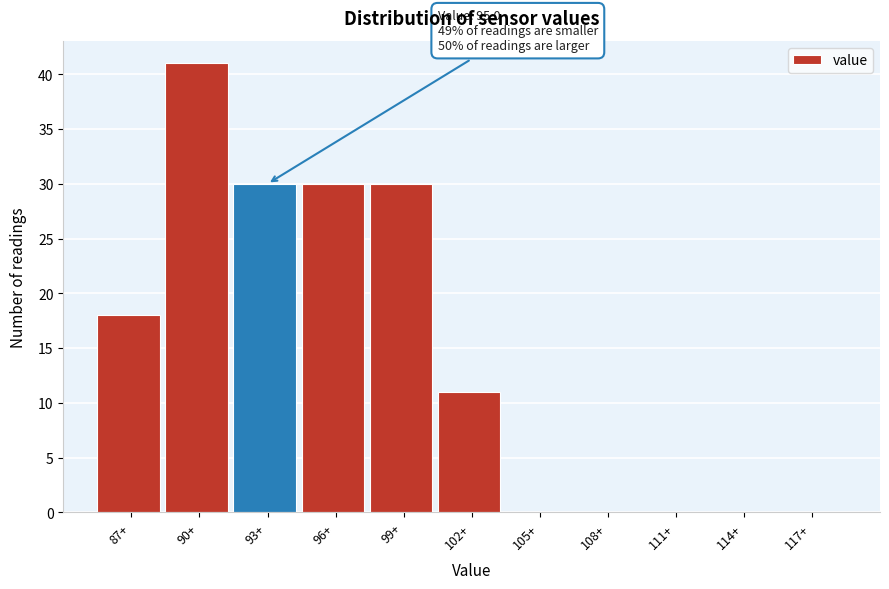

Reading left to right, extract all data points from this chart.

87+=18	90+=41	93+=30	96+=30	99+=30	102+=11	105+=0	108+=0	111+=0	114+=0	117+=0